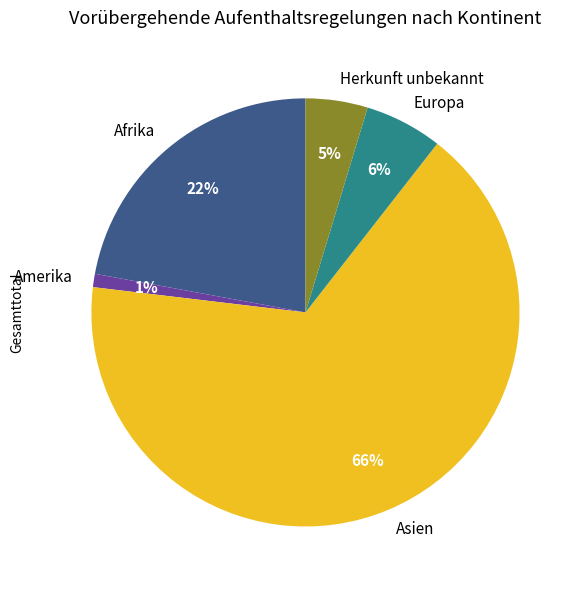

Which slice is the smallest?

Amerika